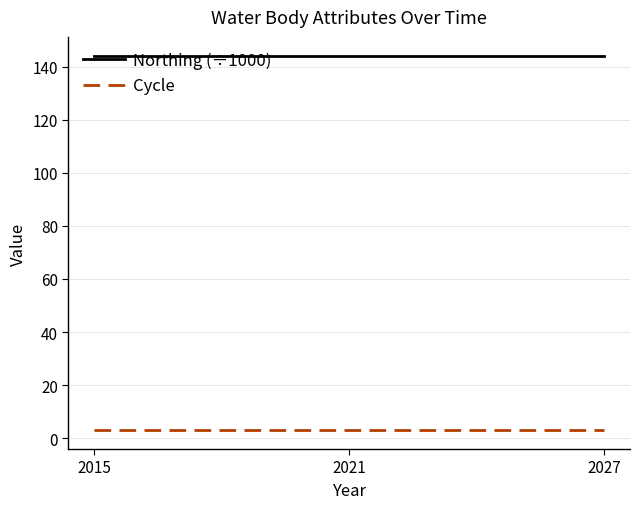

What is the sum of all Northing (÷1000) values?

432.5